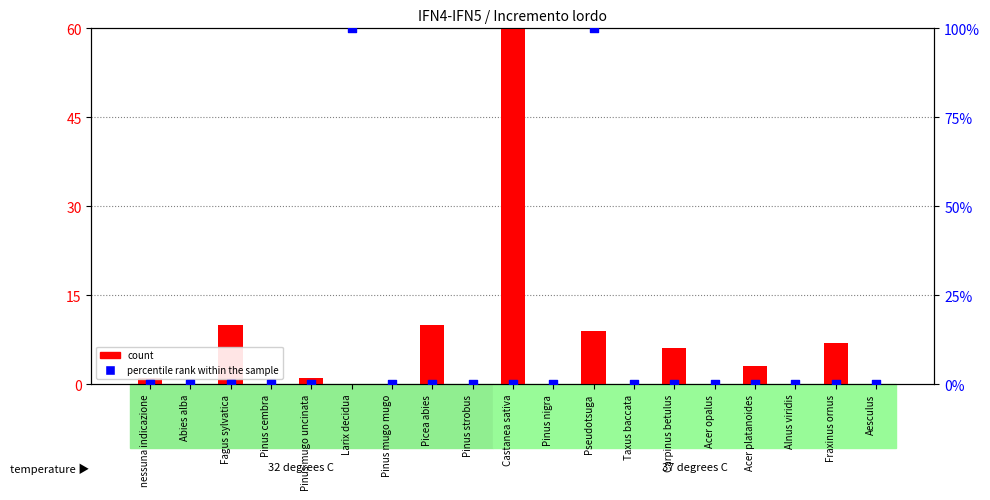

Which series contains the lowest Y value?

count